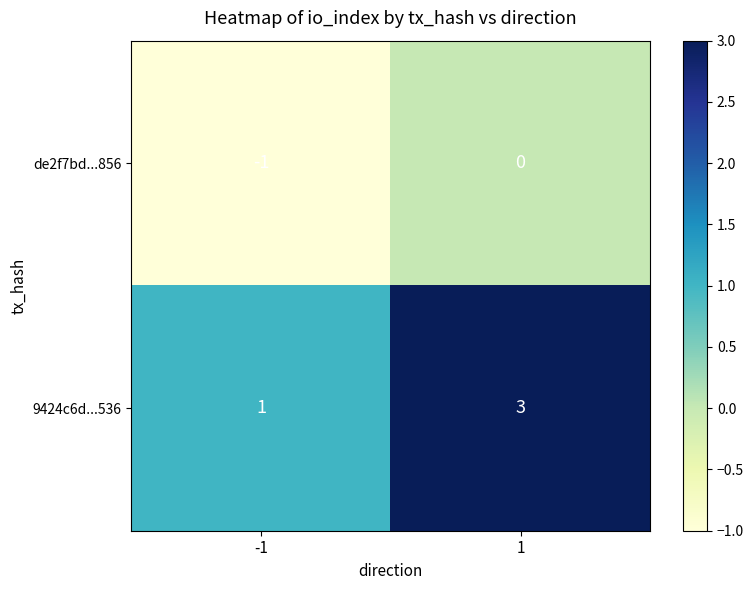

List the series in order of their overall mean, lowest first.

de2f7bd...856, 9424c6d...536